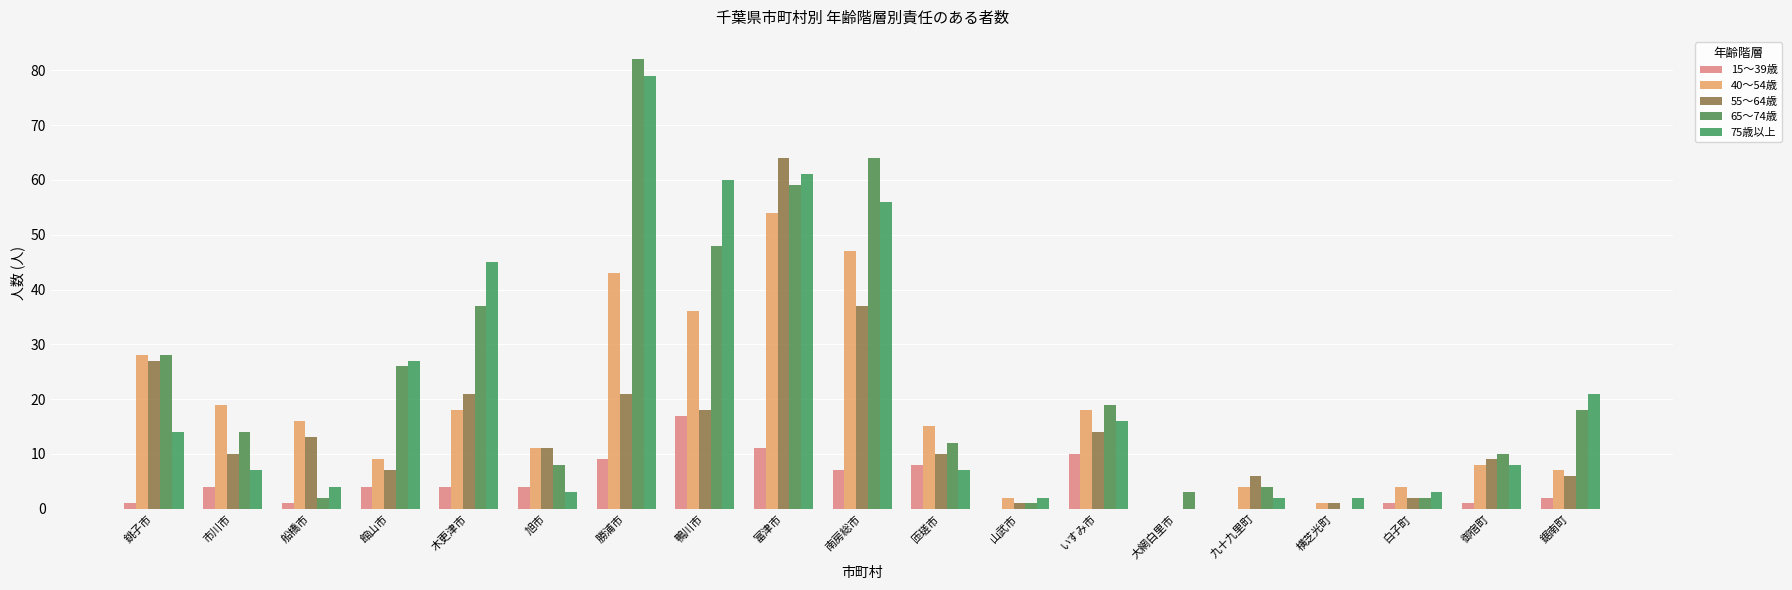

Which label corresponds to the largest value in the chart?

勝浦市